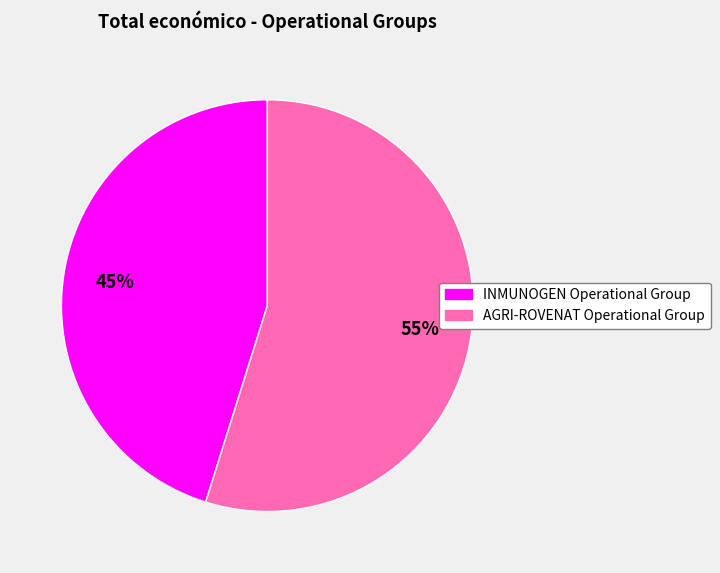

Which slice is the largest?

AGRI-ROVENAT Operational Group